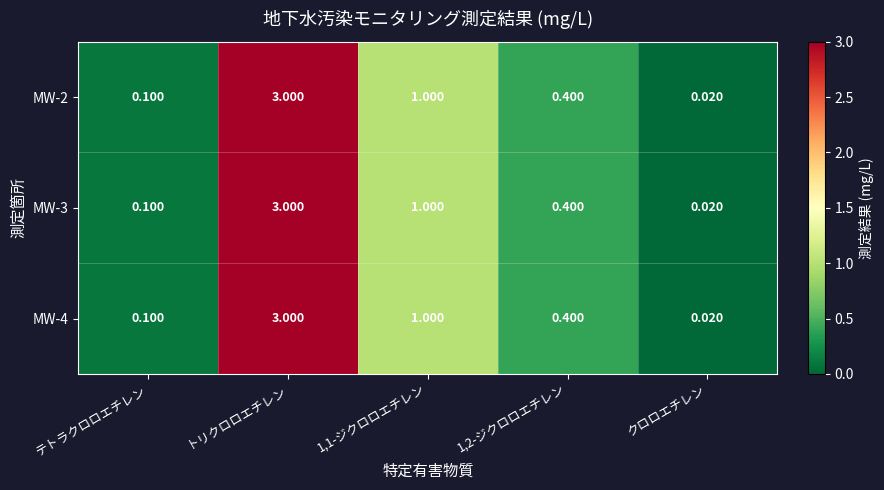

Which category has the lowest value in the MW-2 series?

クロロエチレン